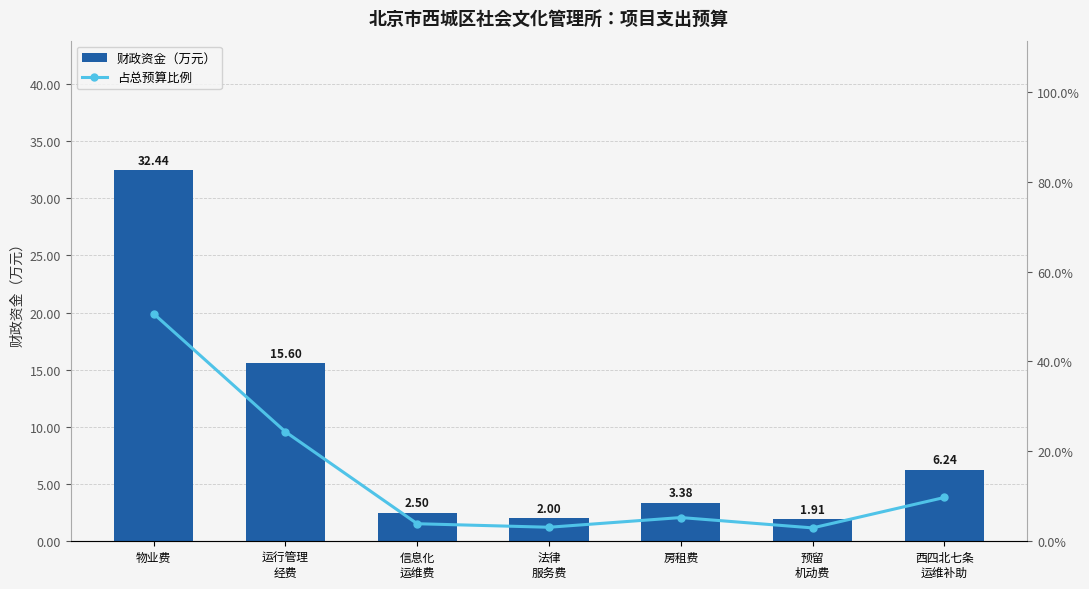

How many groups of bars are there?

7